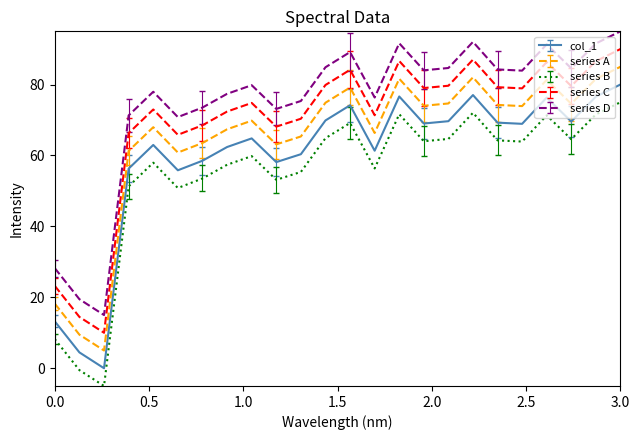

Which series has the largest total across all categories?

series D